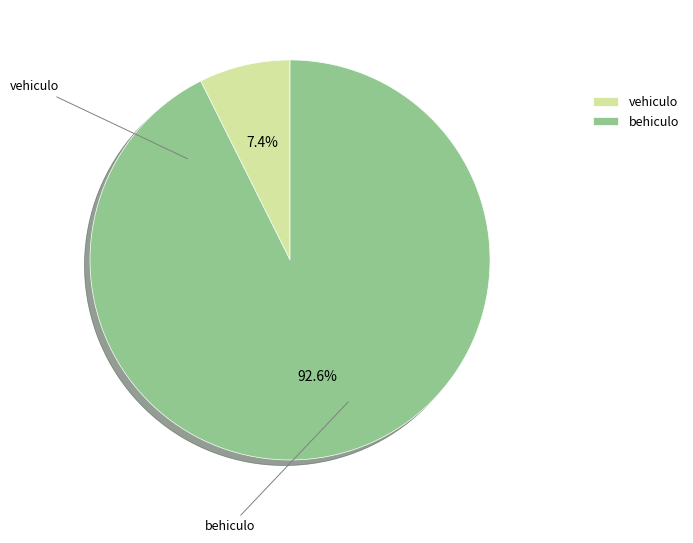

How many segments does this pie chart have?

2